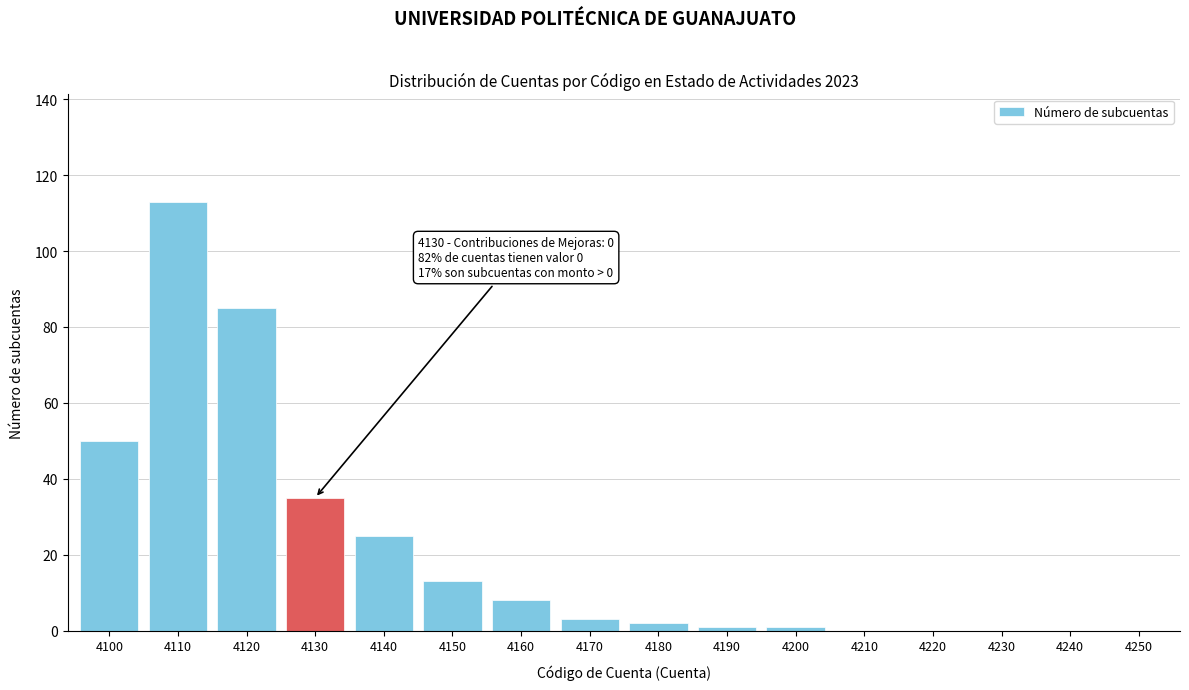

Read the value at 4150.

13